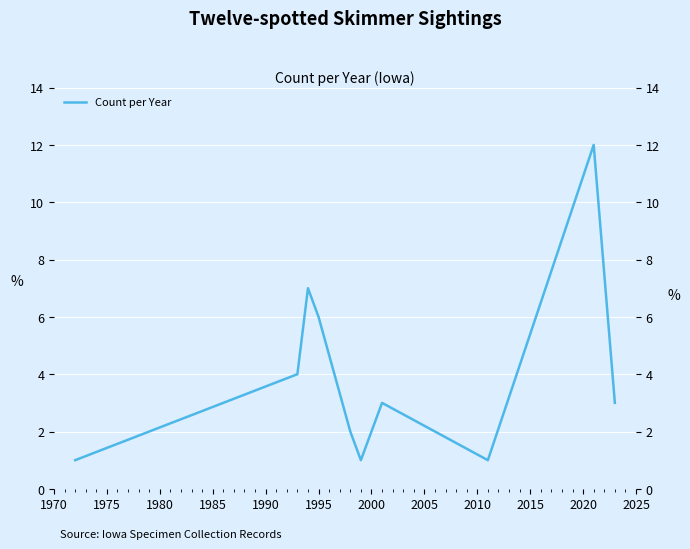

Does the chart display data point markers on the line(s)?

No